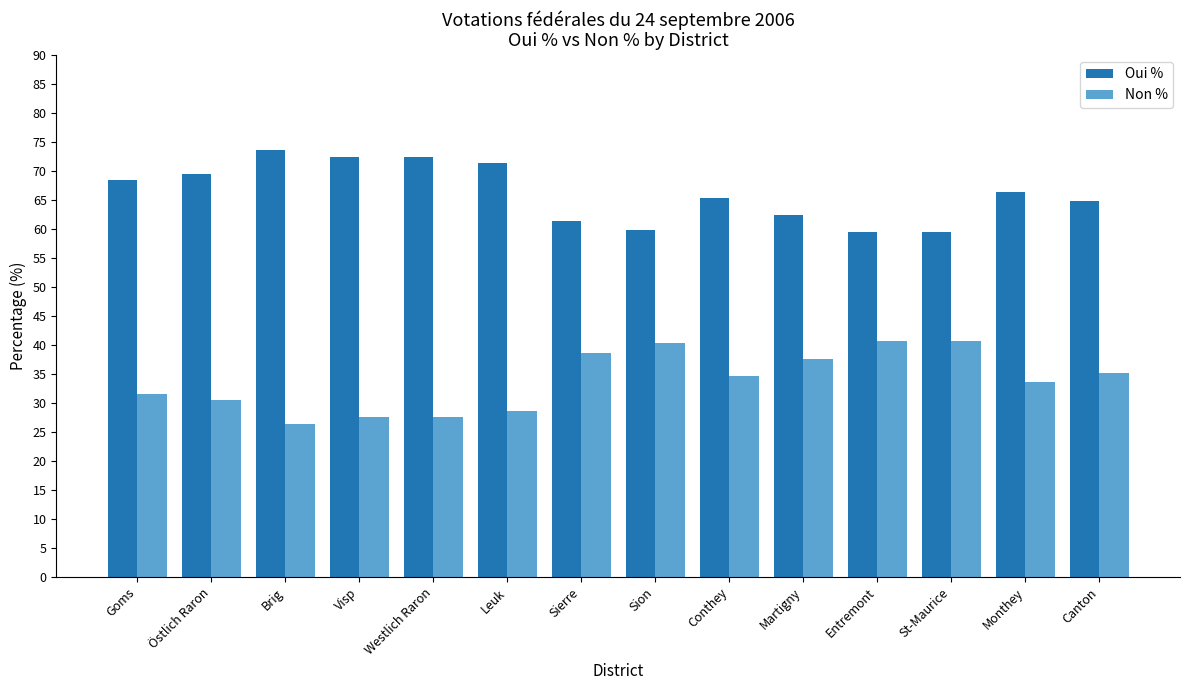

What is the difference between the highest and lowest values at Canton?

29.6